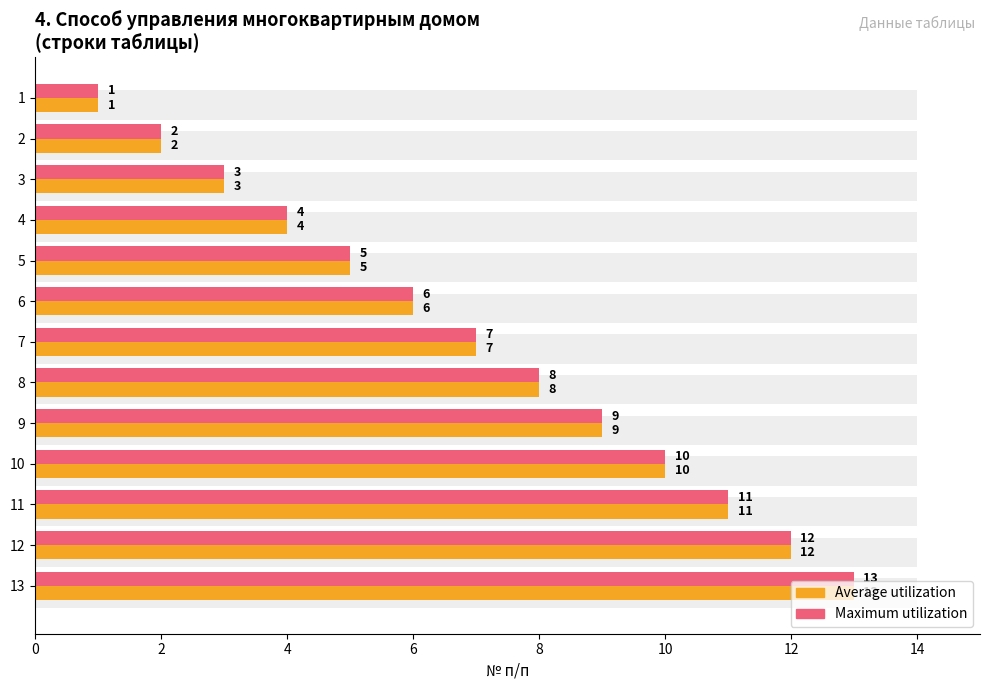

Reading right to left, transcribe all the data shown in this chart.

Average utilization: 13	12	11	10	9	8	7	6	5	4	3	2	1
Maximum utilization: 13	12	11	10	9	8	7	6	5	4	3	2	1